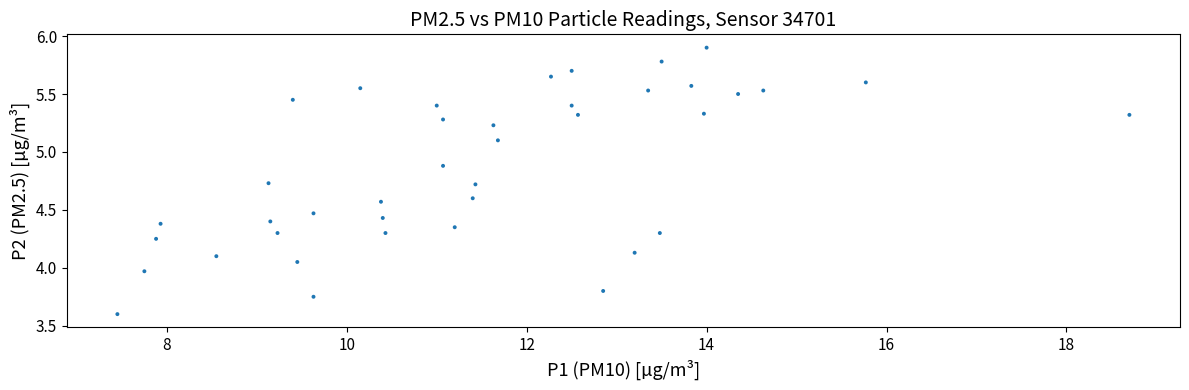

What is the range of X values (max minus min)?

11.2